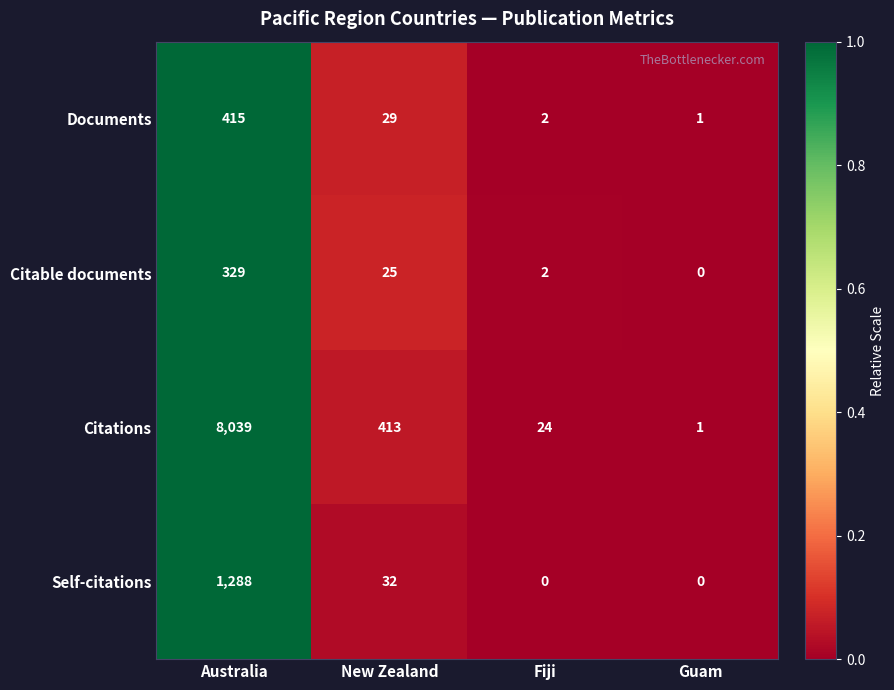

What is the difference between the highest and lowest values at New Zealand?

388